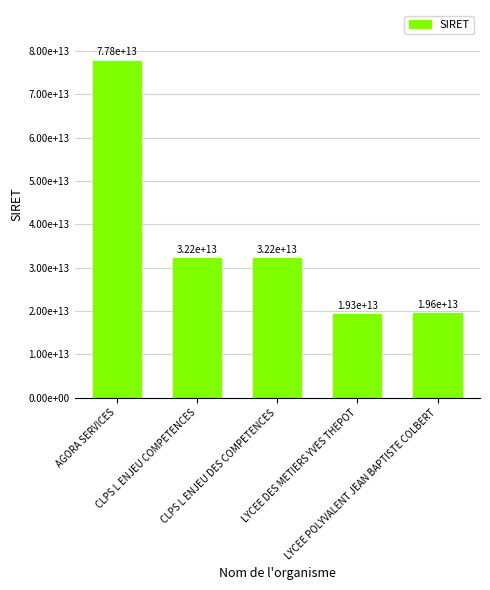

What is the change in value from AGORA SERVICES to LYCEE DES METIERS YVES THEPOT?

-58494260900031